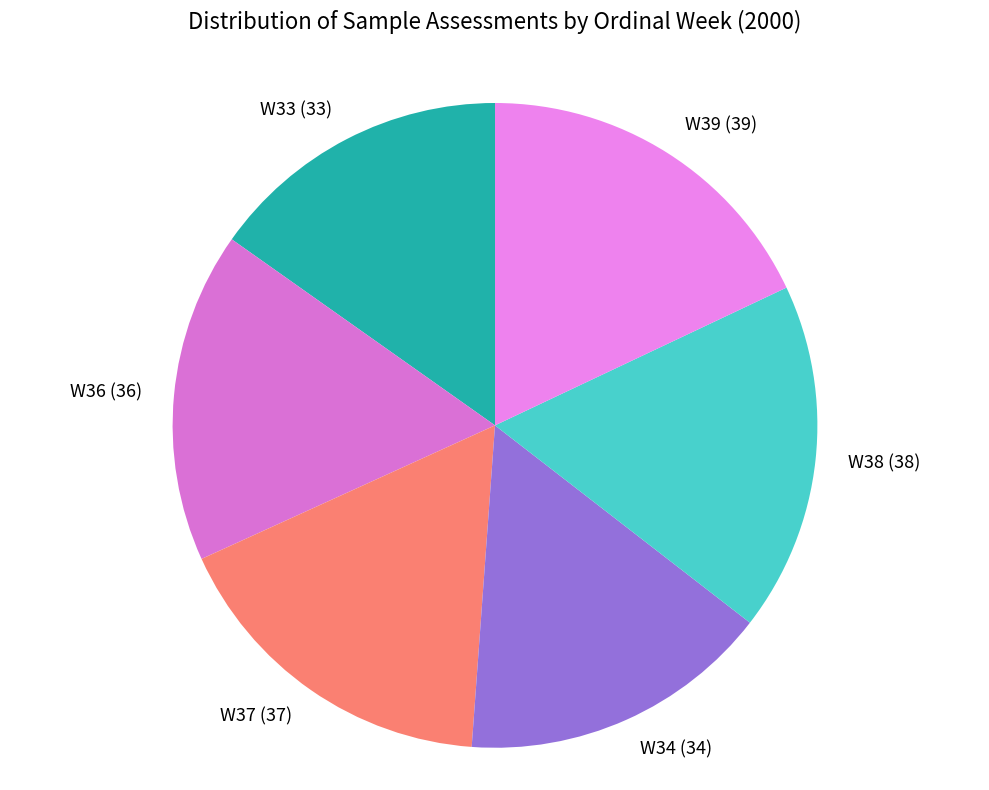

The W33 (33) slice represents 15% of the pie. True or false?

True